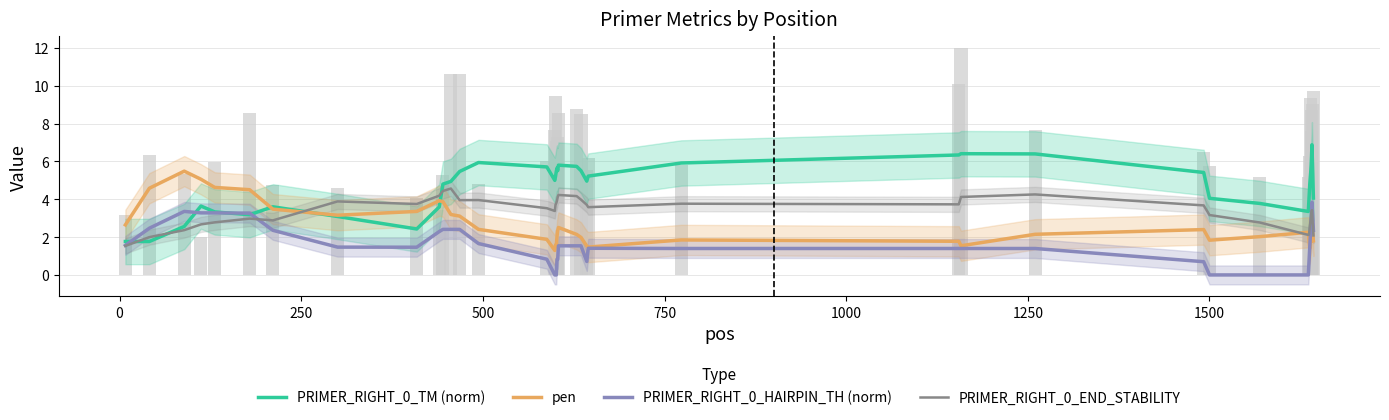

Which series has the largest range (max minus min)?

PRIMER_RIGHT_0_TM (norm)